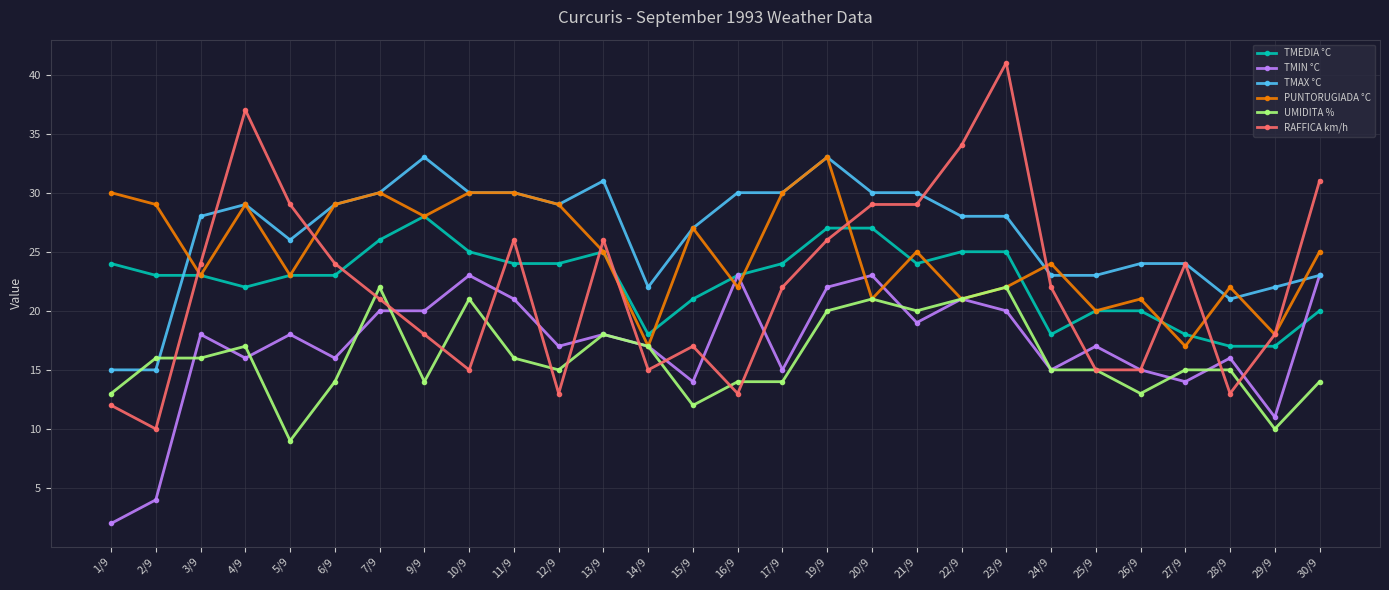

Reading right to left, transcribe all the data shown in this chart.

TMEDIA °C: 30/9=20	29/9=17	28/9=17	27/9=18	26/9=20	25/9=20	24/9=18	23/9=25	22/9=25	21/9=24	20/9=27	19/9=27	17/9=24	16/9=23	15/9=21	14/9=18	13/9=25	12/9=24	11/9=24	10/9=25	9/9=28	7/9=26	6/9=23	5/9=23	4/9=22	3/9=23	2/9=23	1/9=24
TMIN °C: 30/9=23	29/9=11	28/9=16	27/9=14	26/9=15	25/9=17	24/9=15	23/9=20	22/9=21	21/9=19	20/9=23	19/9=22	17/9=15	16/9=23	15/9=14	14/9=17	13/9=18	12/9=17	11/9=21	10/9=23	9/9=20	7/9=20	6/9=16	5/9=18	4/9=16	3/9=18	2/9=4	1/9=2
TMAX °C: 30/9=23	29/9=22	28/9=21	27/9=24	26/9=24	25/9=23	24/9=23	23/9=28	22/9=28	21/9=30	20/9=30	19/9=33	17/9=30	16/9=30	15/9=27	14/9=22	13/9=31	12/9=29	11/9=30	10/9=30	9/9=33	7/9=30	6/9=29	5/9=26	4/9=29	3/9=28	2/9=15	1/9=15
PUNTORUGIADA °C: 30/9=25	29/9=18	28/9=22	27/9=17	26/9=21	25/9=20	24/9=24	23/9=22	22/9=21	21/9=25	20/9=21	19/9=33	17/9=30	16/9=22	15/9=27	14/9=17	13/9=25	12/9=29	11/9=30	10/9=30	9/9=28	7/9=30	6/9=29	5/9=23	4/9=29	3/9=23	2/9=29	1/9=30
UMIDITA %: 30/9=14	29/9=10	28/9=15	27/9=15	26/9=13	25/9=15	24/9=15	23/9=22	22/9=21	21/9=20	20/9=21	19/9=20	17/9=14	16/9=14	15/9=12	14/9=17	13/9=18	12/9=15	11/9=16	10/9=21	9/9=14	7/9=22	6/9=14	5/9=9	4/9=17	3/9=16	2/9=16	1/9=13
RAFFICA km/h: 30/9=31	29/9=18	28/9=13	27/9=24	26/9=15	25/9=15	24/9=22	23/9=41	22/9=34	21/9=29	20/9=29	19/9=26	17/9=22	16/9=13	15/9=17	14/9=15	13/9=26	12/9=13	11/9=26	10/9=15	9/9=18	7/9=21	6/9=24	5/9=29	4/9=37	3/9=24	2/9=10	1/9=12